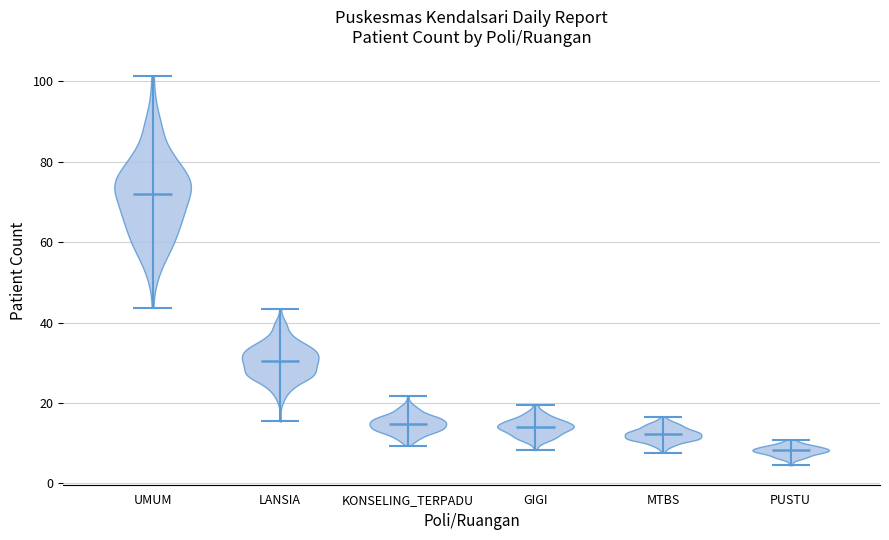

What is the lowest point the violin for MTBS reaches on the y-axis? The values are not printed on the chart, so give them approximately, as read against the axis.

8